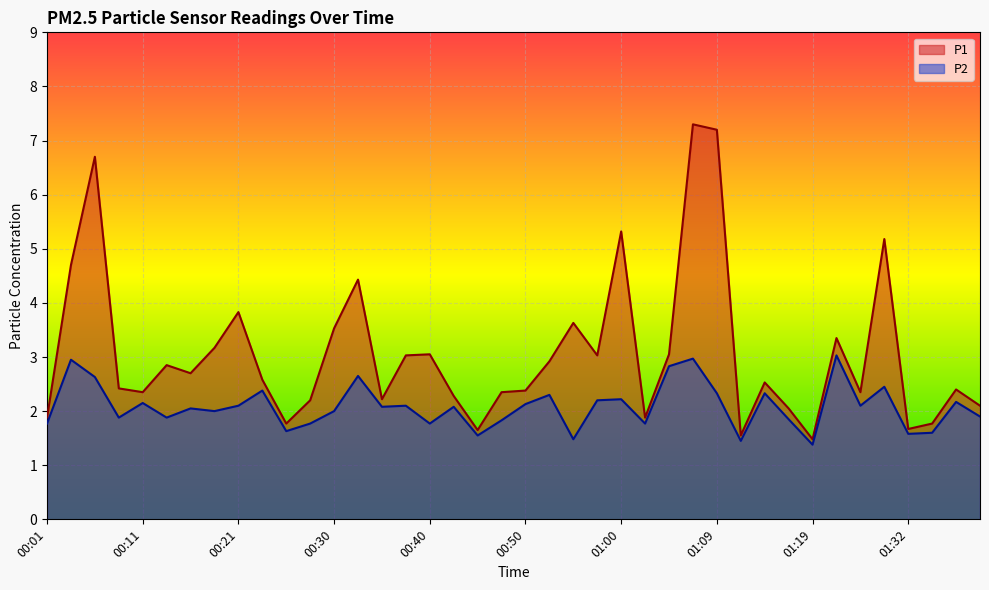

What position from the right is 00:30?

28